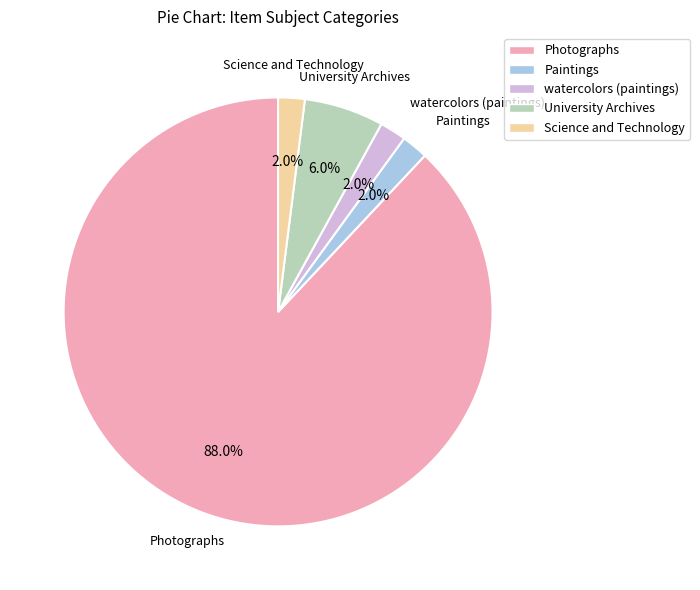

Rank the categories by value from lowest to highest.

Paintings, Science and Technology, watercolors (paintings), University Archives, Photographs